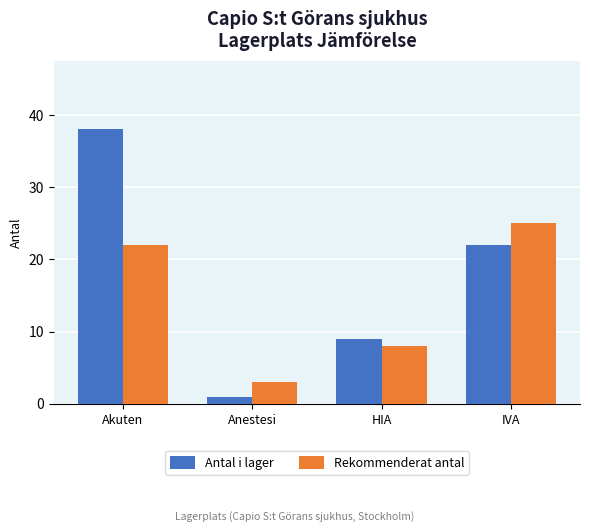

Is it true that Rekommenderat antal equals 22 at Akuten?

True